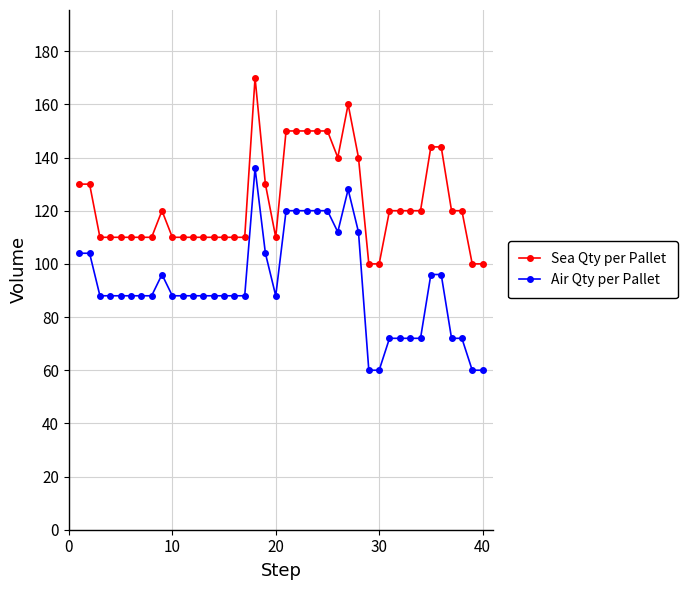

What is the lowest value of the Sea Qty per Pallet series?

100